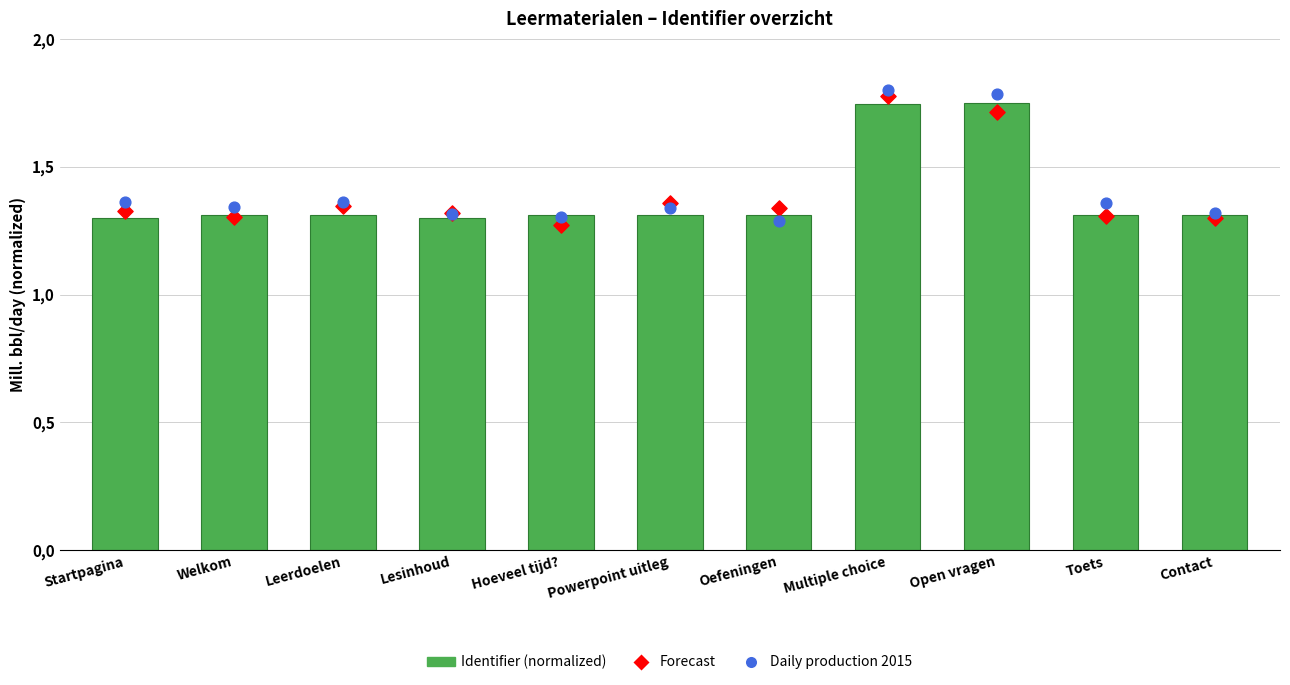

What are all the series names shown in the legend?

Identifier (normalized), Forecast, Daily production 2015